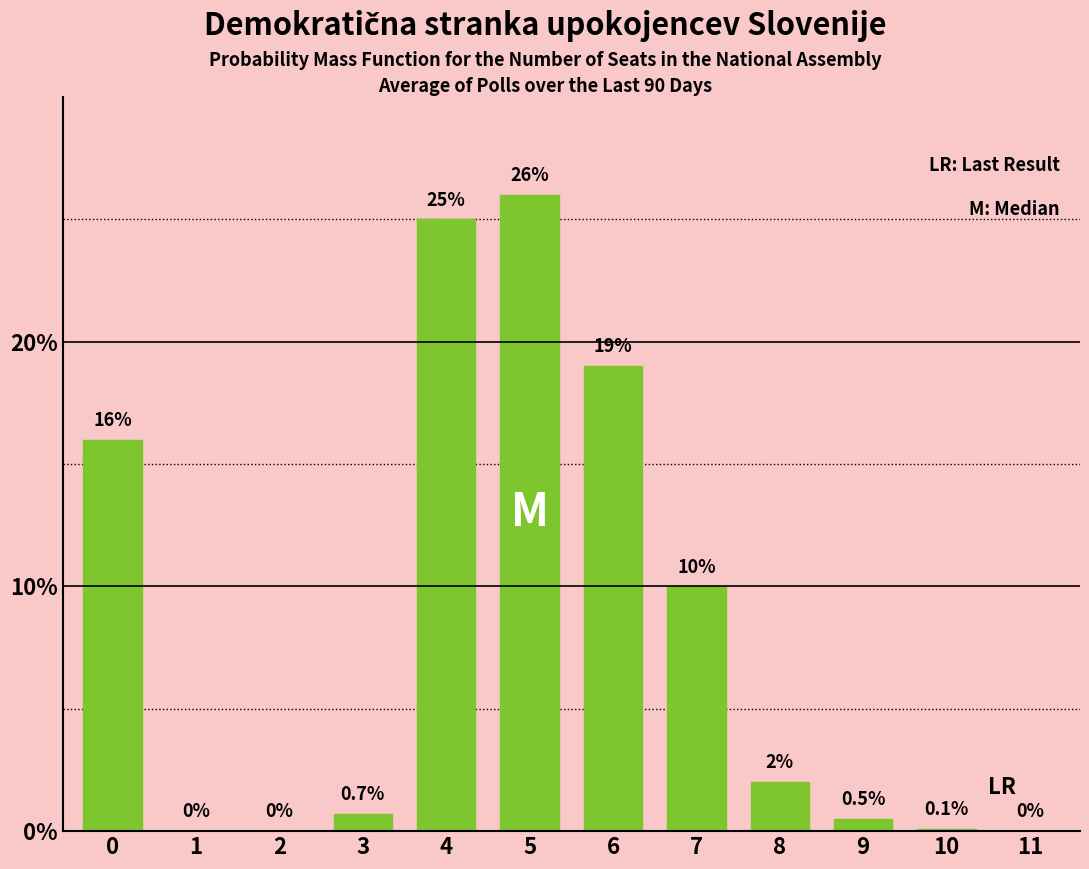

Reading right to left, list all the values displayed in this chart.

11=0.0	10=0.1	9=0.5	8=2.0	7=10.0	6=19.0	5=26.0	4=25.0	3=0.7	2=0.0	1=0.0	0=16.0